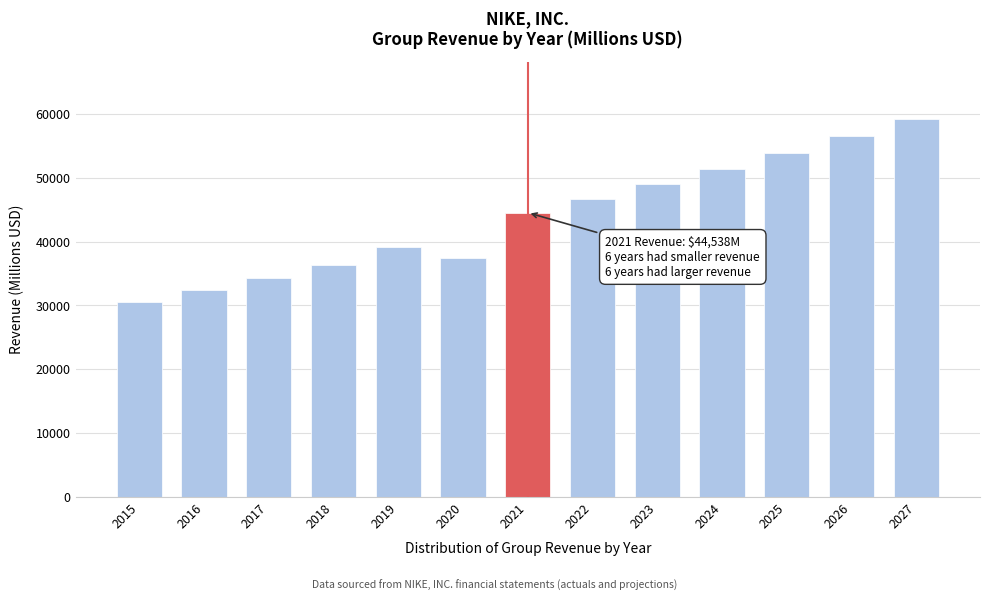

Reading left to right, list all the values displayed in this chart.

30601	32376	34350	36397	39117	37403	44538	46710	48988	51377	53882	56510	59266